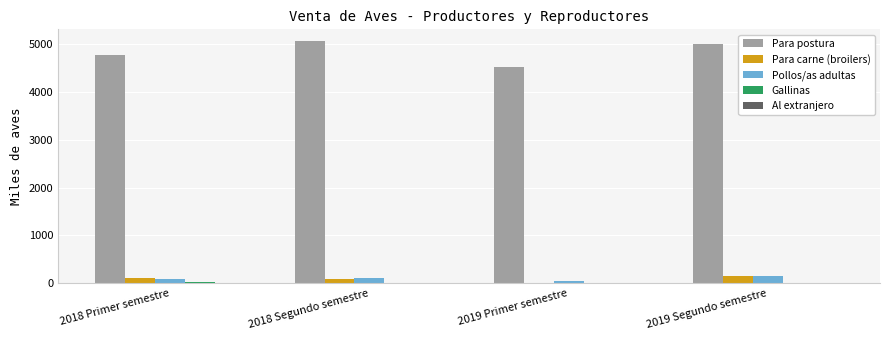

Which series has the largest range (max minus min)?

Para postura